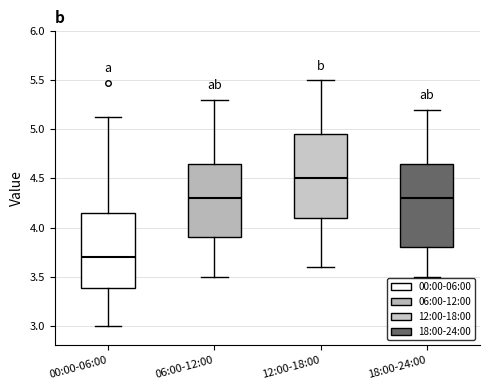

Reading left to right, read every box against the y-axis: the position of its median line, the range the box covers, and the ends of its whiskers. The values are not printed on the chart, so give them approximately, as read against the axis.

00:00-06:00: median 3.70, box 3.40 to 4.15, whiskers 3.00 to 5.15
06:00-12:00: median 4.30, box 3.90 to 4.65, whiskers 3.50 to 5.30
12:00-18:00: median 4.50, box 4.10 to 4.95, whiskers 3.60 to 5.50
18:00-24:00: median 4.30, box 3.80 to 4.65, whiskers 3.50 to 5.20